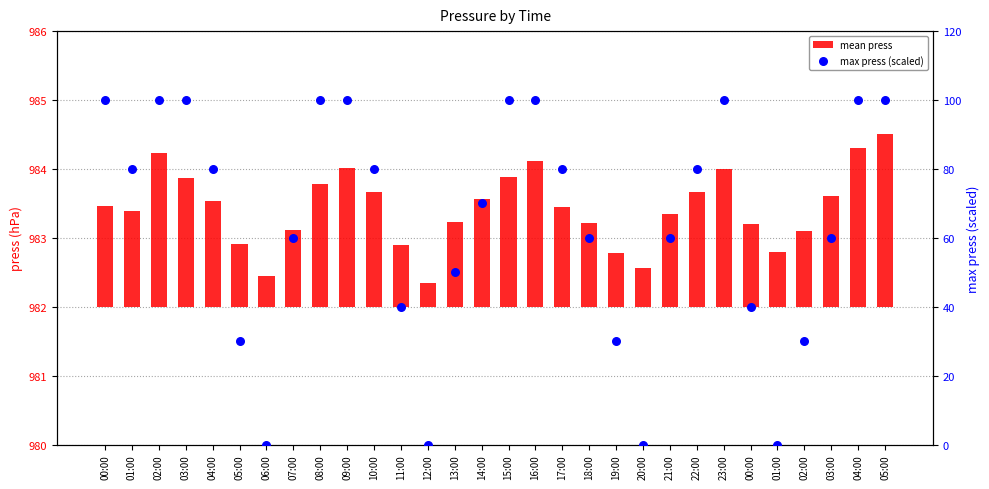

Which series has the largest Y range (max minus min)?

max press (scaled)